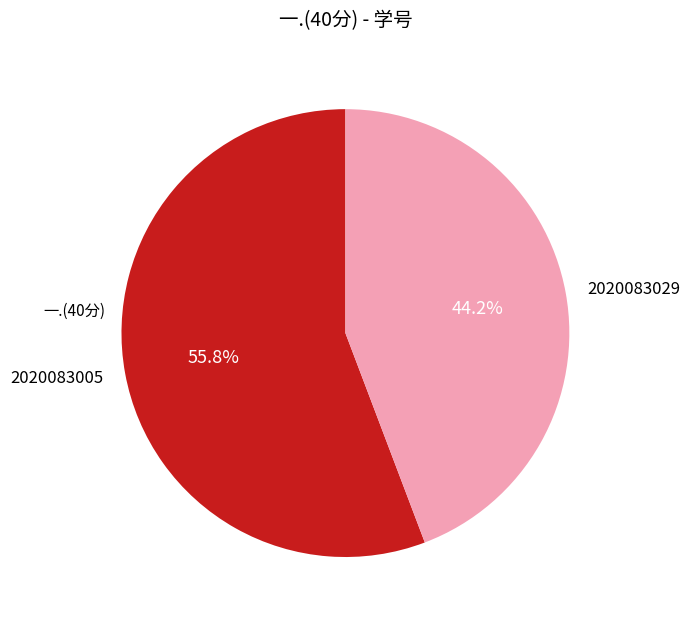

What percentage is the 2020083005 slice, to the nearest percent?

56%